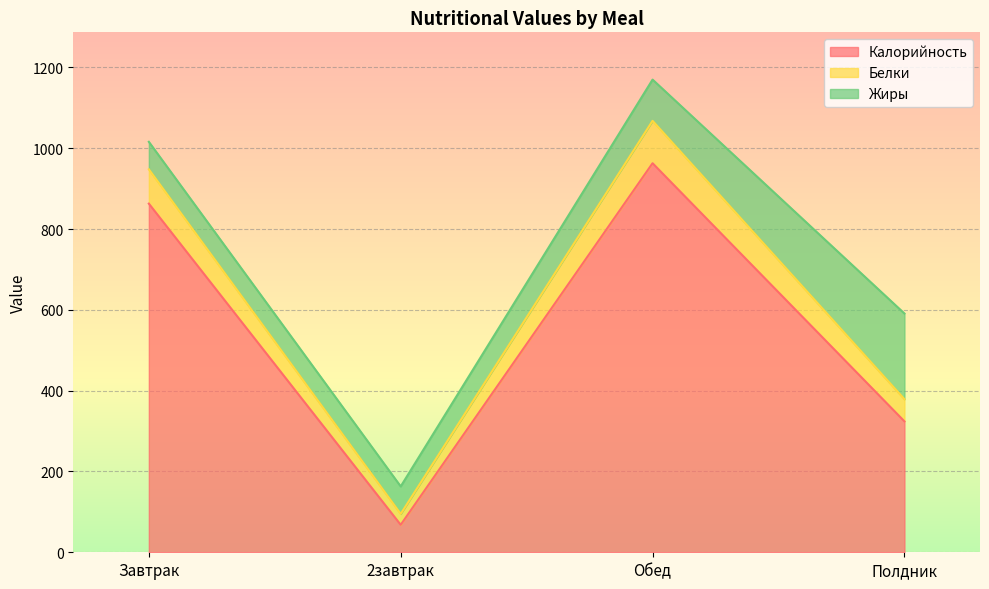

What is the total value across all series at Завтрак?

1016